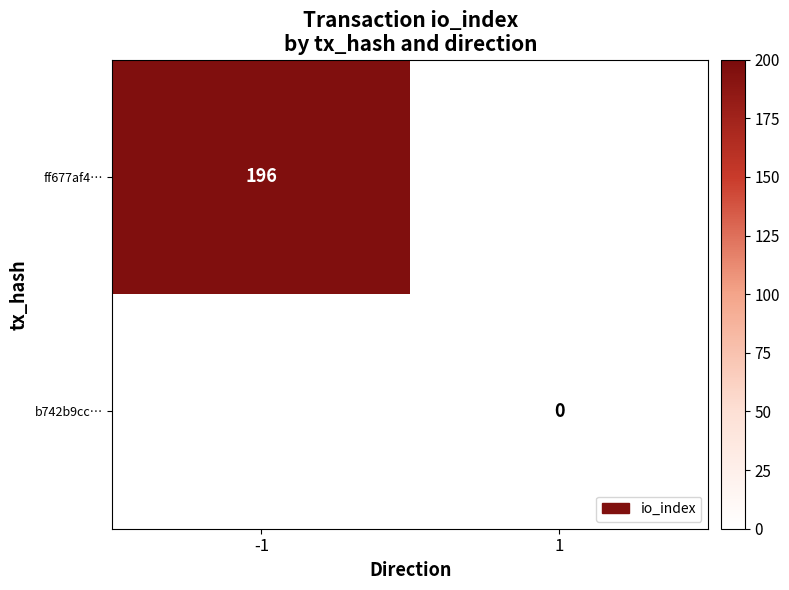

Is it true that ff677af4… equals 196 at -1?

True